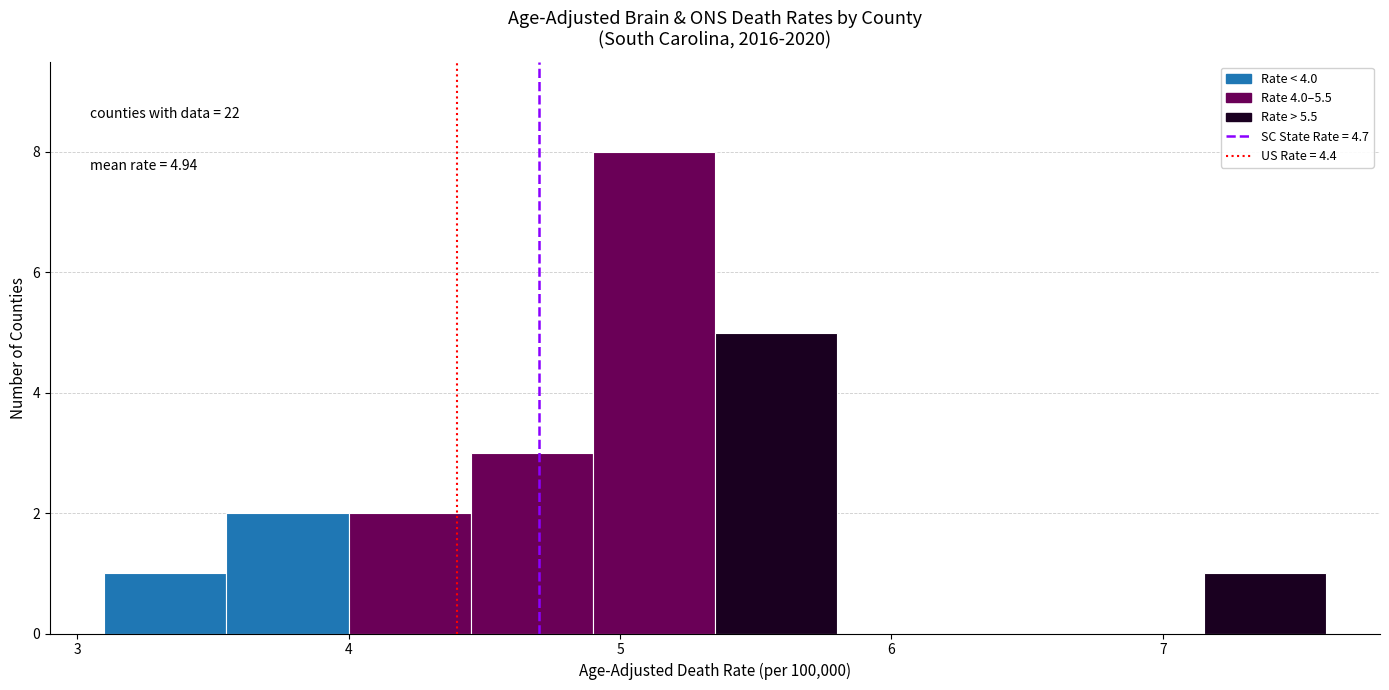

Which range on the x-axis has the tallest bar?

4.90 to 5.35